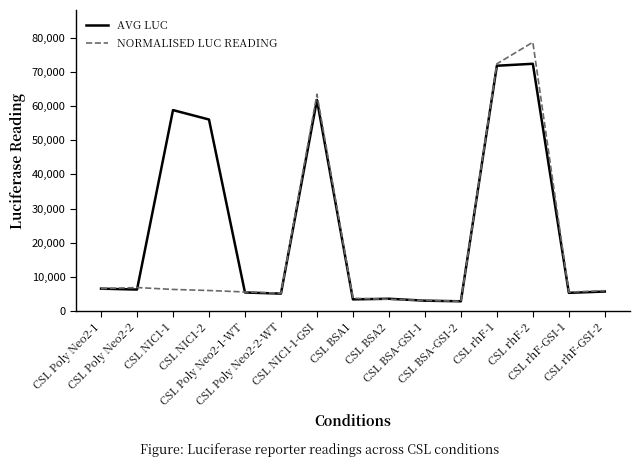

Rank the series by their average value, from lowest to highest.

NORMALISED LUC READING, AVG LUC